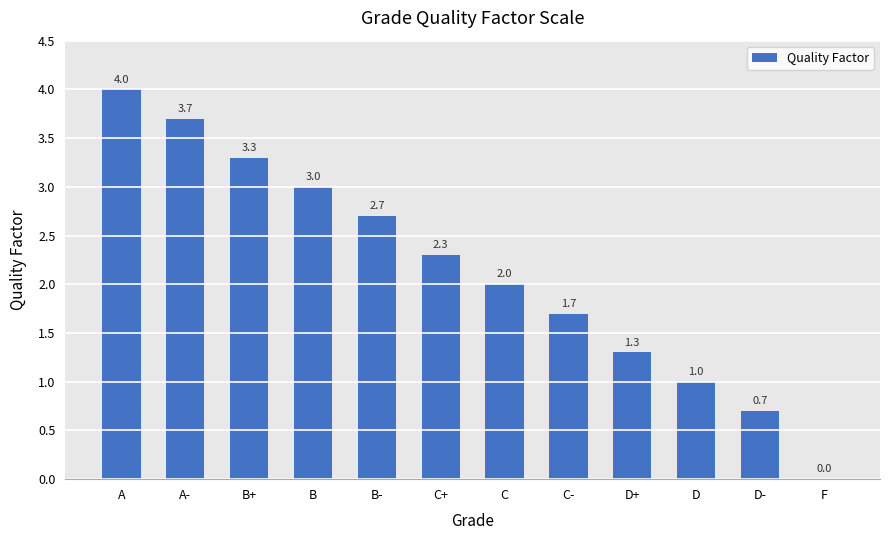

Which has a higher value, C+ or F?

C+